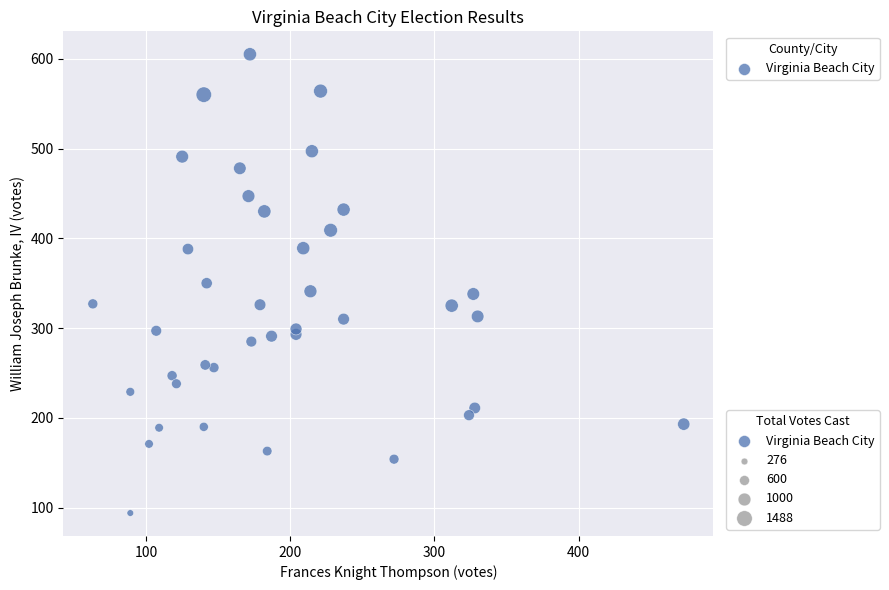

What is the range of Y values (max minus min)?

511